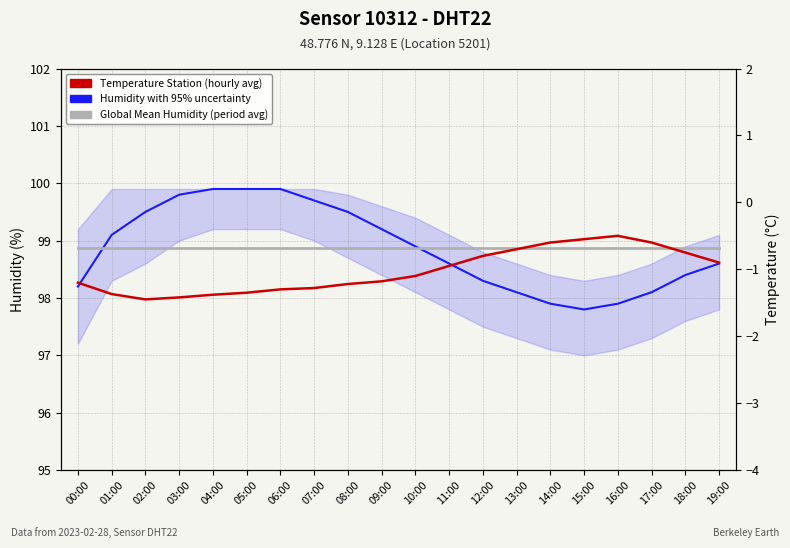

What is the label of the 8th point from the right?

12:00